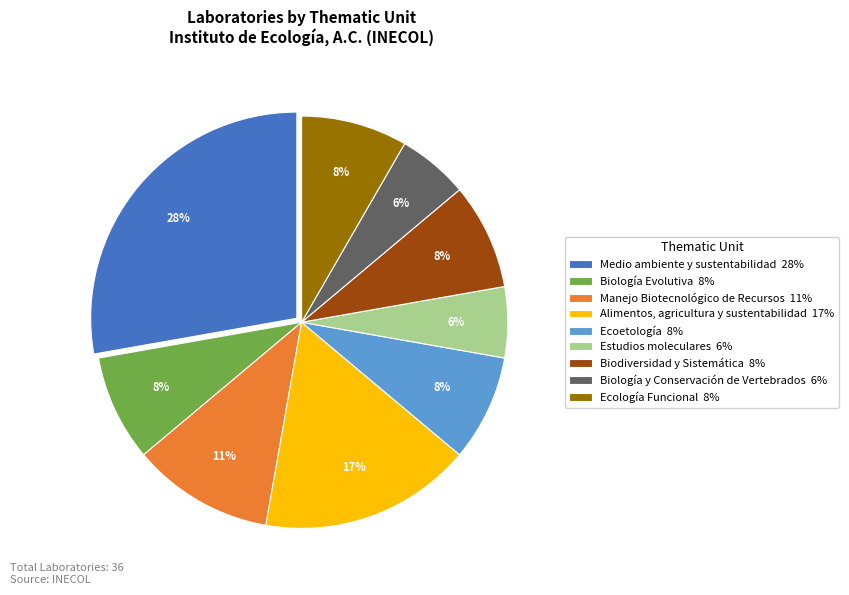

Does any single category account for the majority?

No